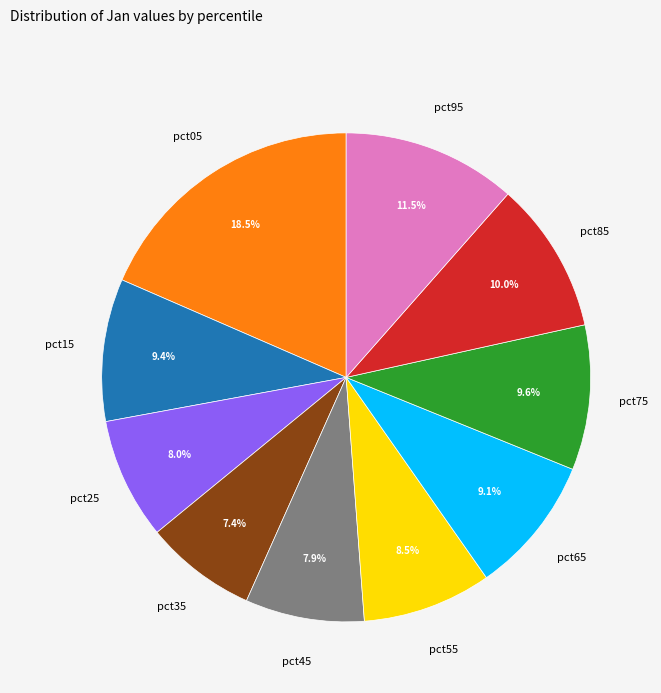

Count the number of slices in the pie.

10